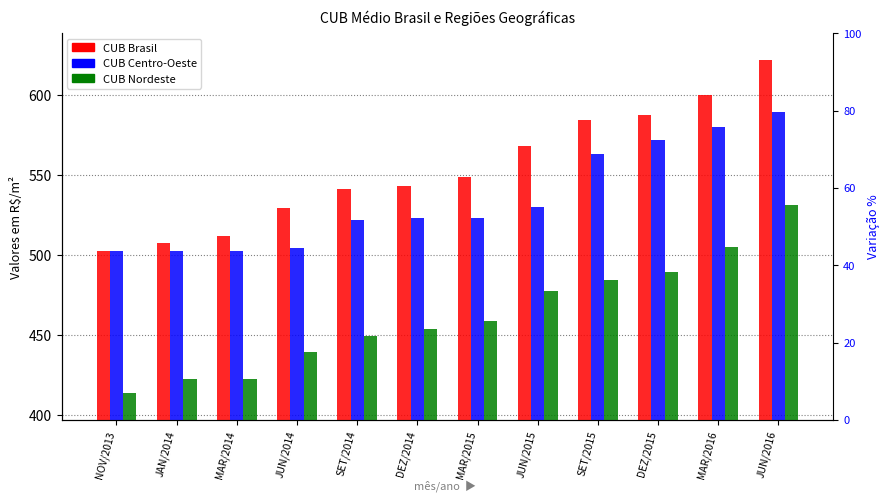

Reading left to right, list all the values displayed in this chart.

CUB Brasil: NOV/2013=502.4	JAN/2014=507.6	MAR/2014=511.6	JUN/2014=529.5	SET/2014=541.0	DEZ/2014=542.7	MAR/2015=548.4	JUN/2015=568.0	SET/2015=584.2	DEZ/2015=587.2	MAR/2016=599.6	JUN/2016=621.7
CUB Centro-Oeste: NOV/2013=502.1	JAN/2014=502.2	MAR/2014=502.4	JUN/2014=504.3	SET/2014=521.9	DEZ/2014=522.9	MAR/2015=523.1	JUN/2015=529.7	SET/2015=563.0	DEZ/2015=571.5	MAR/2016=580.0	JUN/2016=589.4
CUB Nordeste: NOV/2013=413.5	JAN/2014=422.1	MAR/2014=422.1	JUN/2014=439.2	SET/2014=449.0	DEZ/2014=453.8	MAR/2015=458.5	JUN/2015=477.5	SET/2015=484.1	DEZ/2015=489.1	MAR/2016=505.1	JUN/2016=531.2